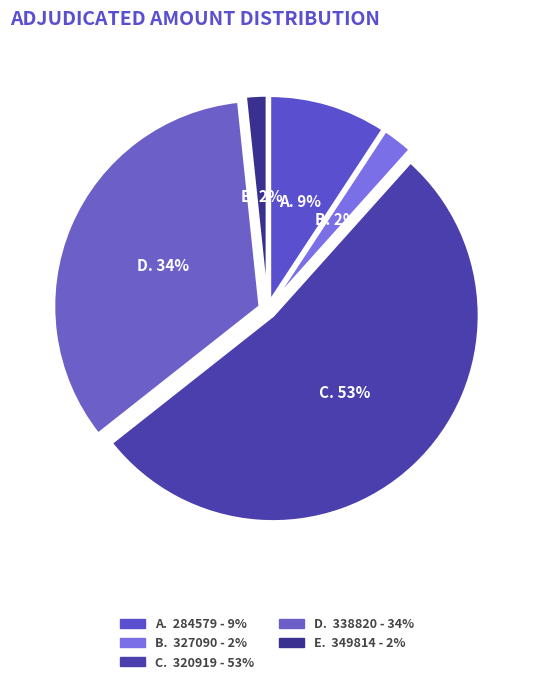

Count the number of slices in the pie.

5